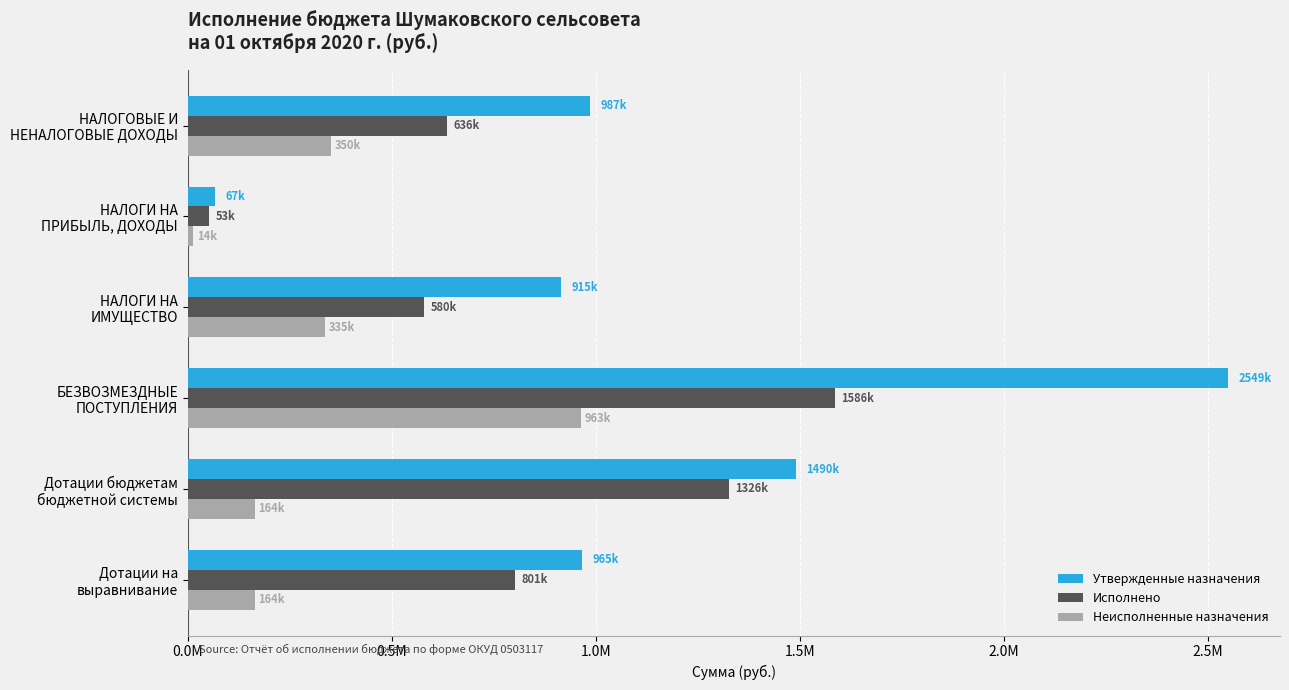

Rank the categories by Утвержденные назначения value from highest to lowest.

БЕЗВОЗМЕЗДНЫЕ
ПОСТУПЛЕНИЯ, Дотации бюджетам
бюджетной системы, НАЛОГОВЫЕ И
НЕНАЛОГОВЫЕ ДОХОДЫ, Дотации на
выравнивание, НАЛОГИ НА
ИМУЩЕСТВО, НАЛОГИ НА
ПРИБЫЛЬ, ДОХОДЫ